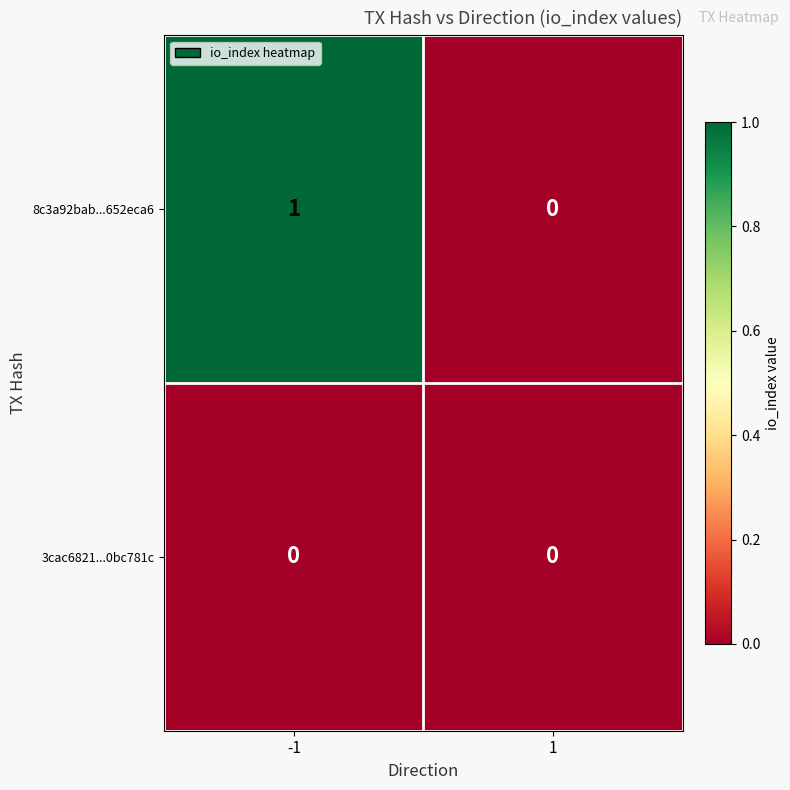

List the series in order of their peak value, lowest first.

3cac6821...0bc781c, 8c3a92bab...652eca6